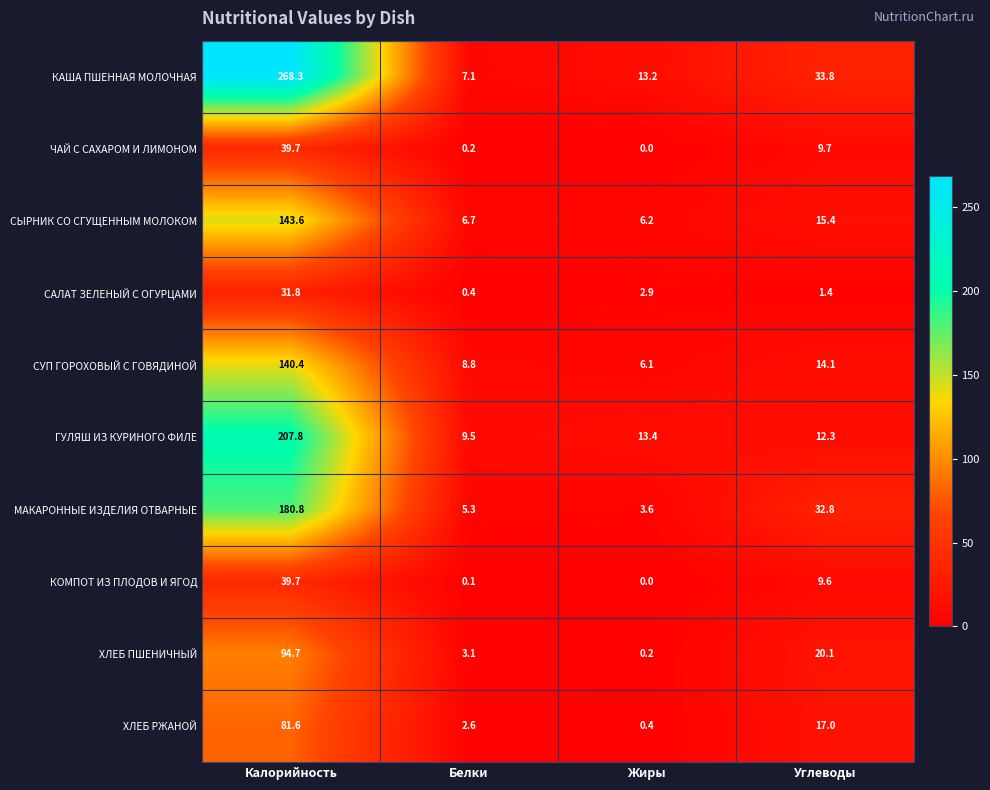

Which category has the lowest value across all series?

Жиры